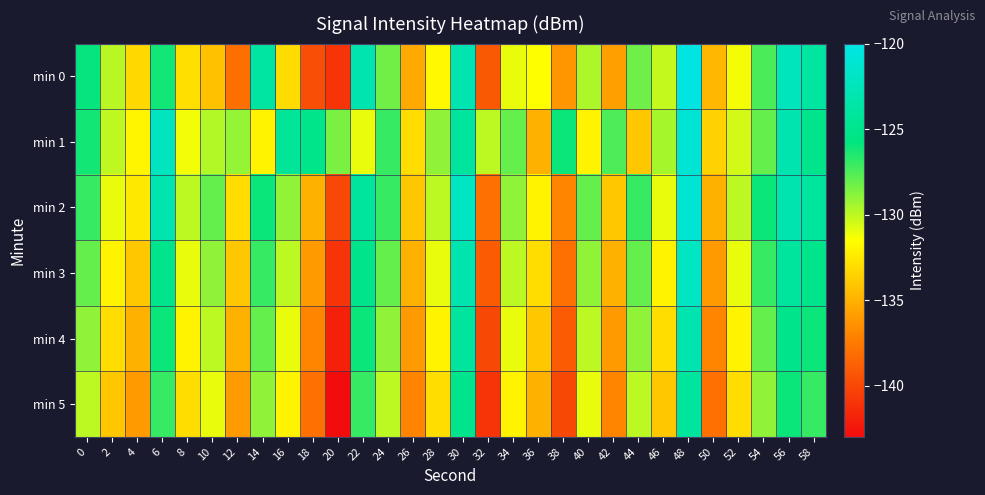

At 24, list the series in order from smallest to largest.

min 5, min 4, min 0, min 3, min 1, min 2